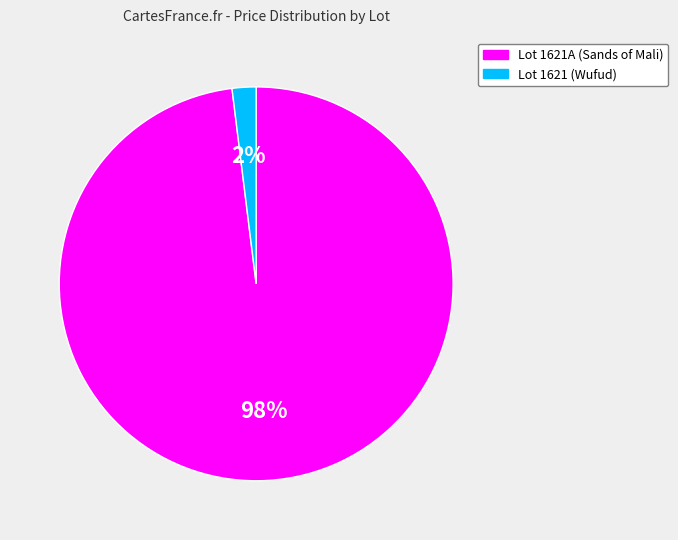

To the nearest percent, what portion does Lot 1621 (Wufud) represent?

2%